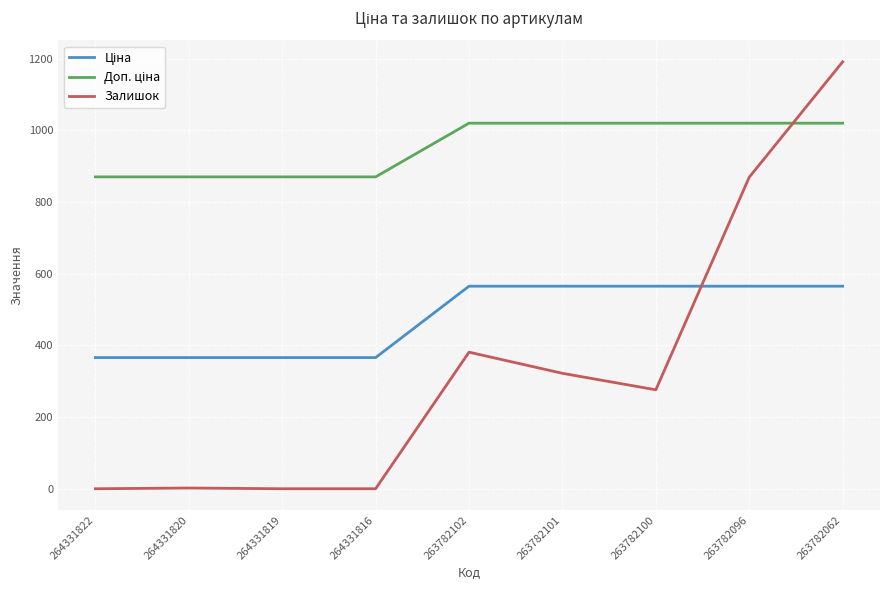

What is the difference between the Залишок values at 263782101 and 264331822?

322.0